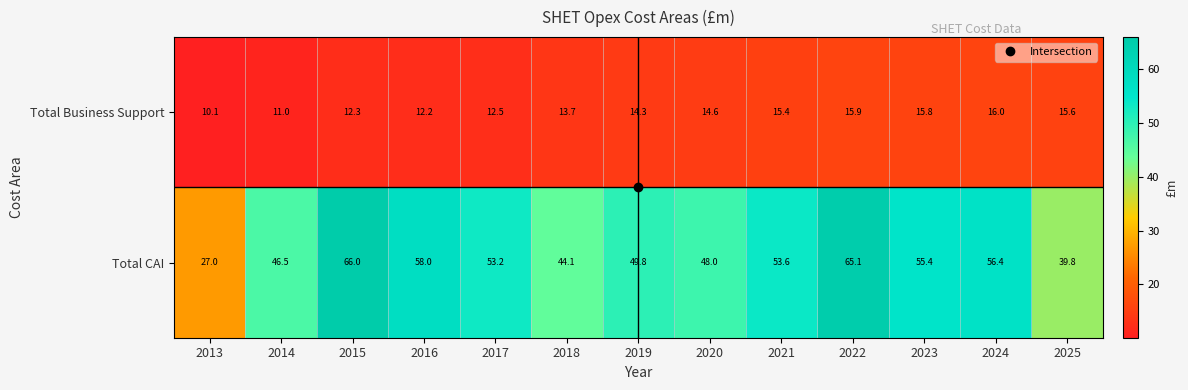

Which series changed the most between 2013 and 2019?

Total CAI